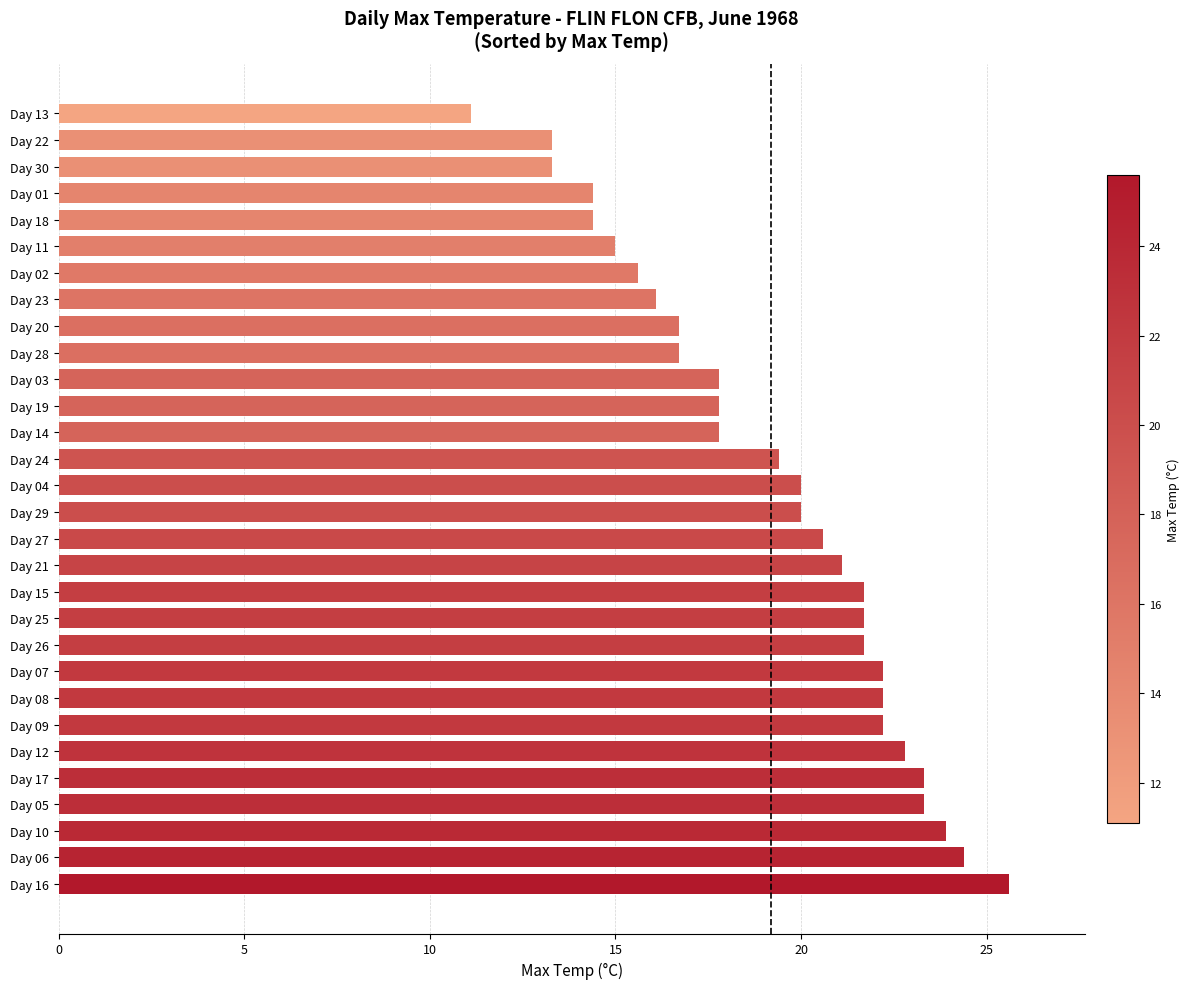

What is the difference between the maximum and second lowest values?

12.3